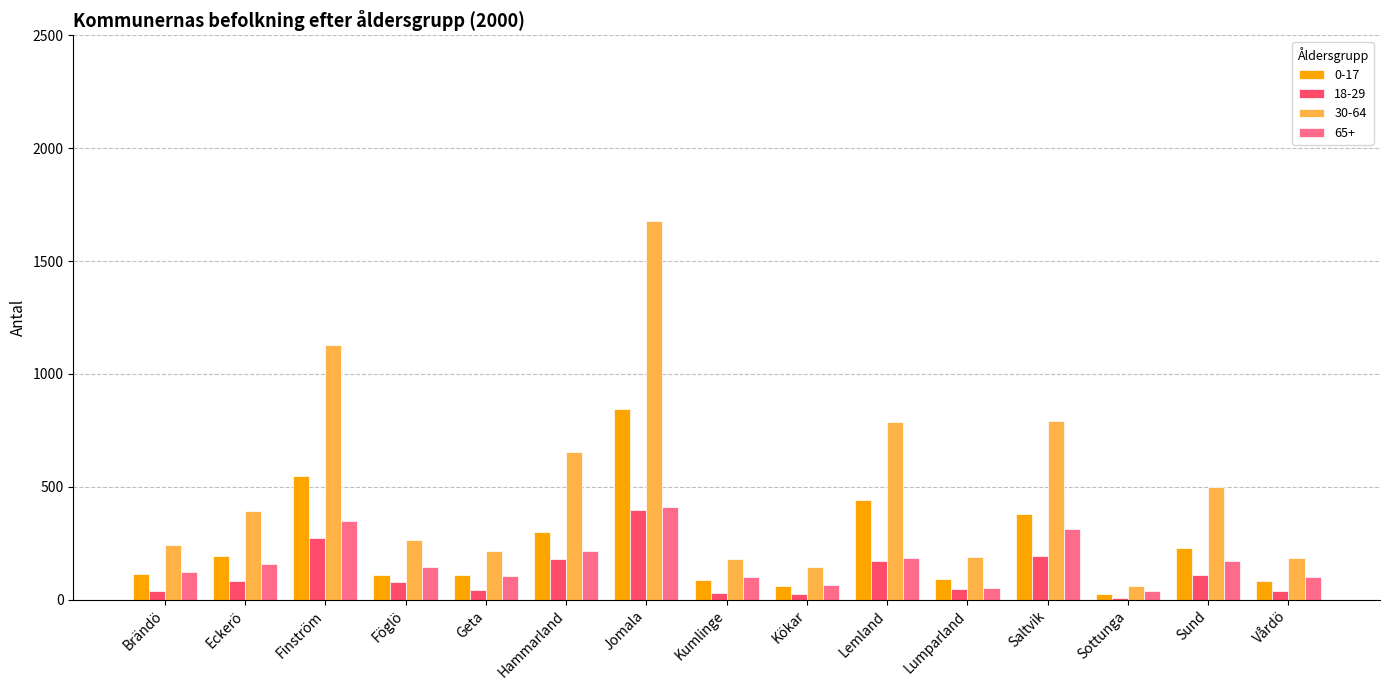

Are the bars grouped side by side (vs. stacked)?

Yes